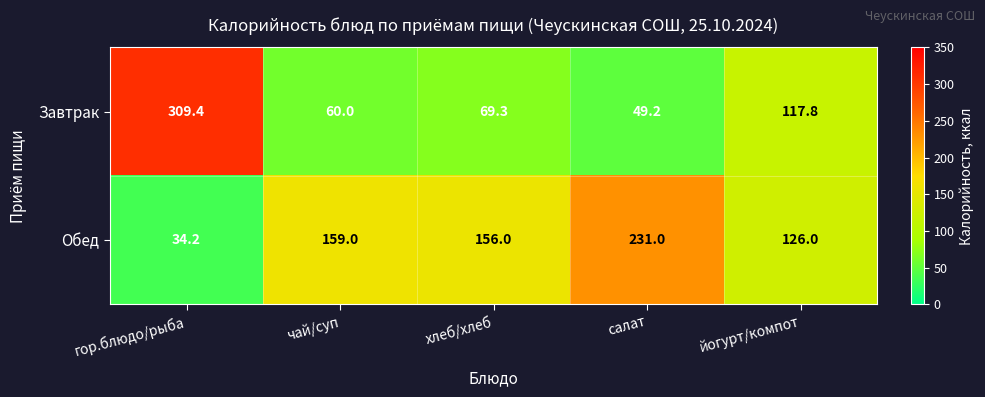

Which series has the widest spread of values?

Завтрак